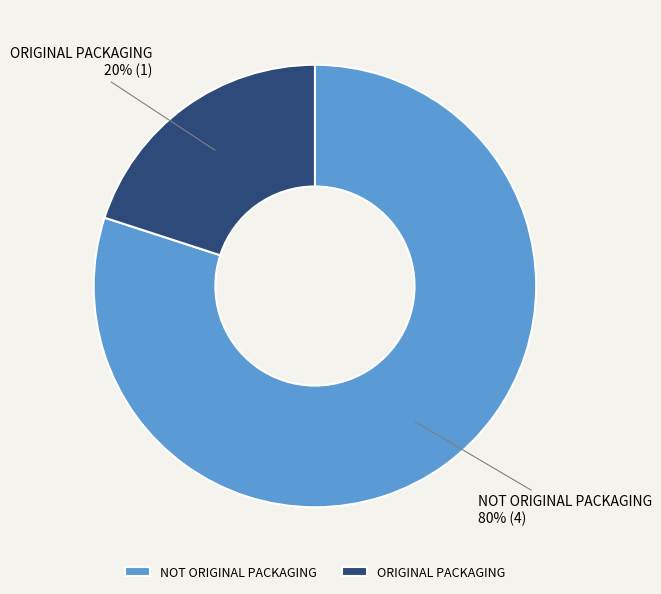

True or false: ORIGINAL PACKAGING accounts for 6% of the total.

False